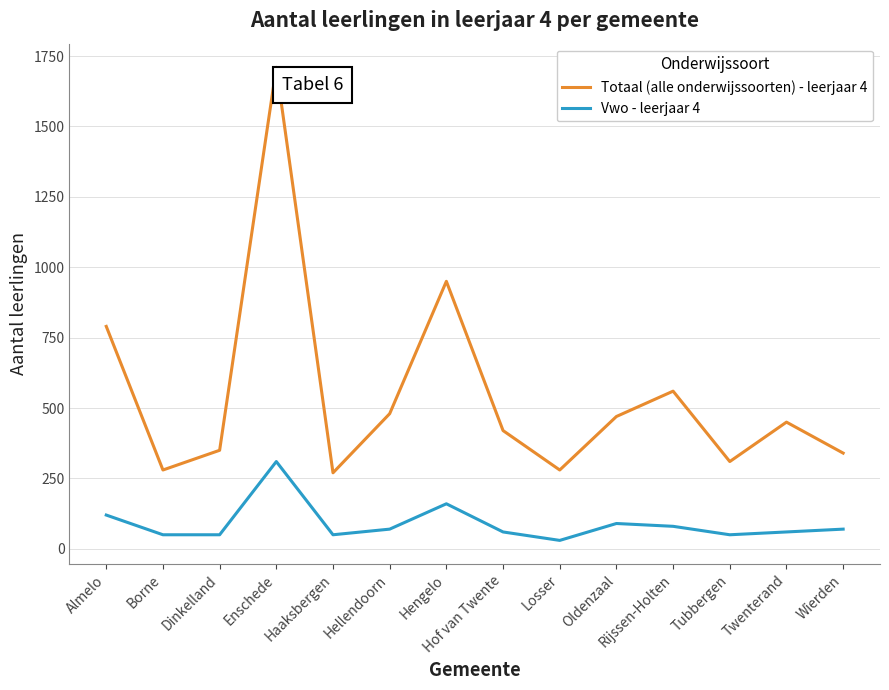

The value of Totaal (alle onderwijssoorten) - leerjaar 4 at Hengelo is 1264. True or false?

False